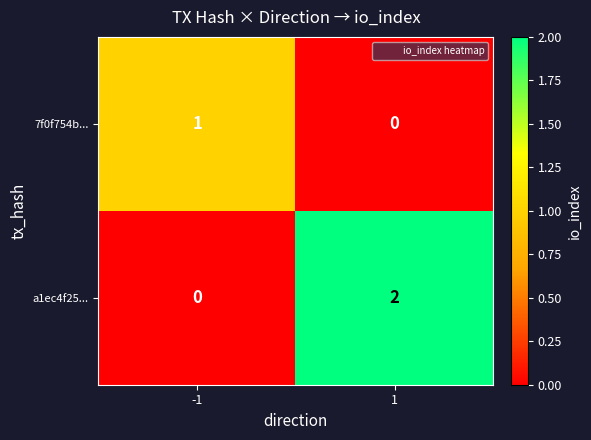

What is the total value across all series at 1?

2